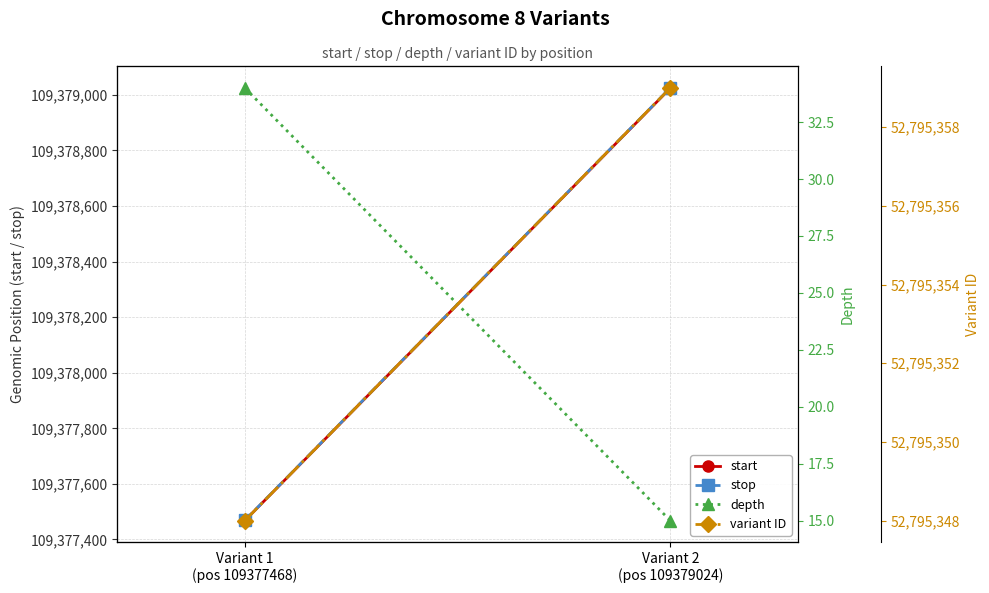

Which series has the widest spread of values?

start